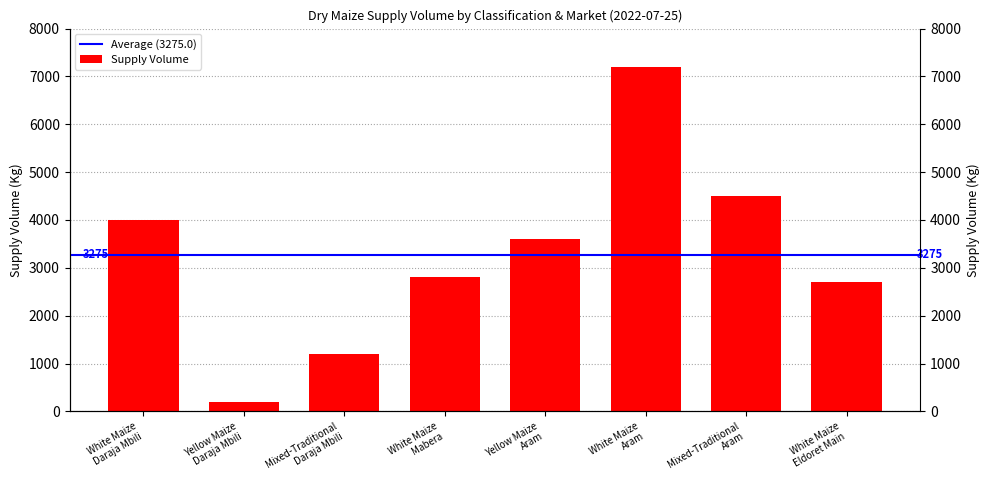

Are the bars horizontal?

No